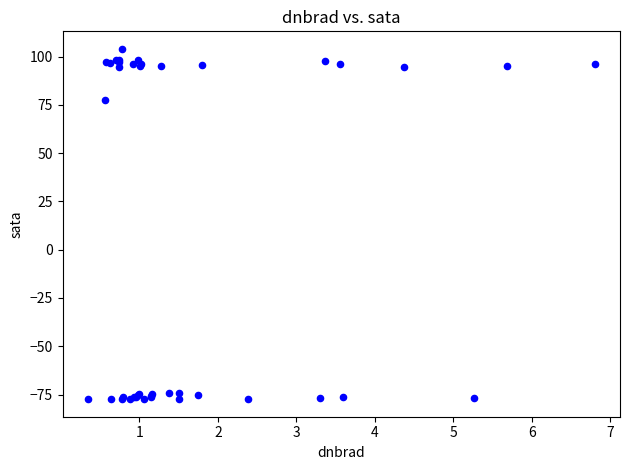

What Y value in the scatter plot is closest to 13?

77.4